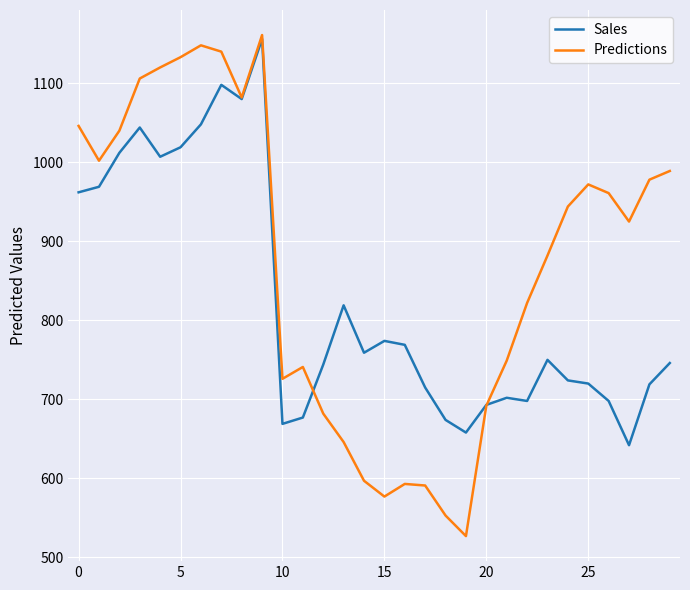

Which series has the largest range (max minus min)?

Predictions